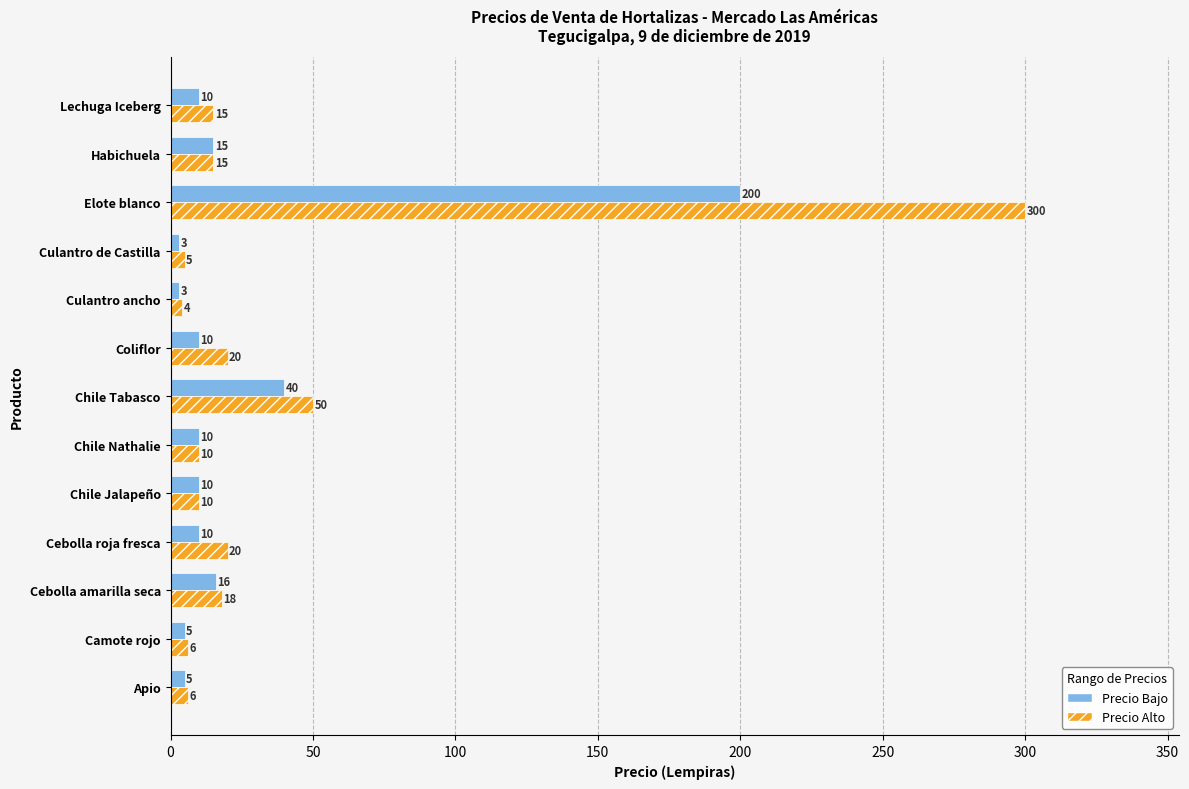

Which label corresponds to the largest value in the chart?

Elote blanco